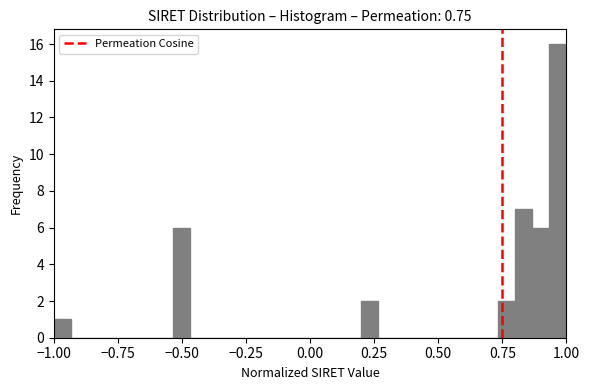

Read against the x-axis, roughly where is the centre of the tallest bar?

0.95